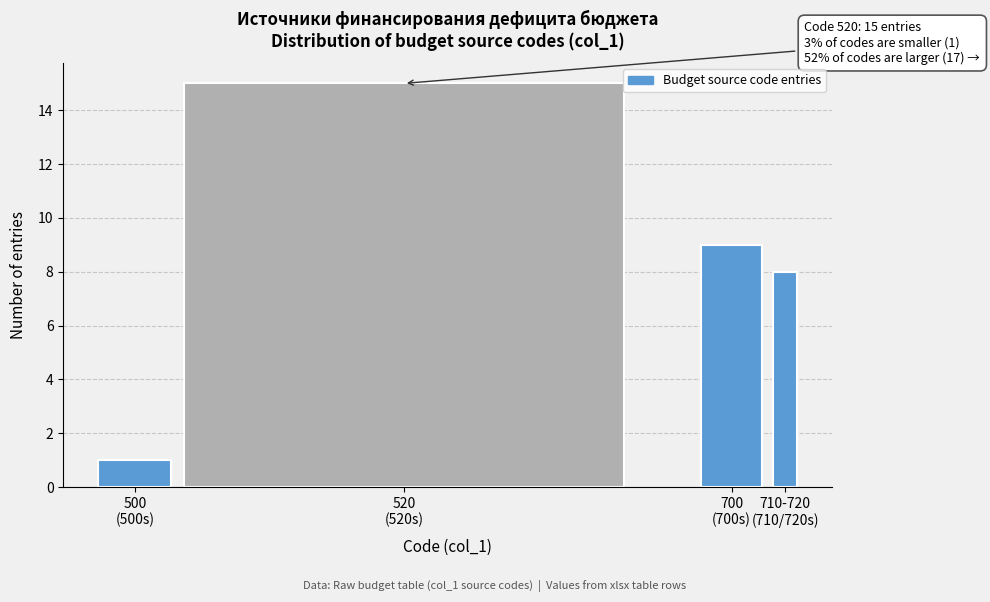

Reading left to right, transcribe all the data shown in this chart.

1	15	9	8